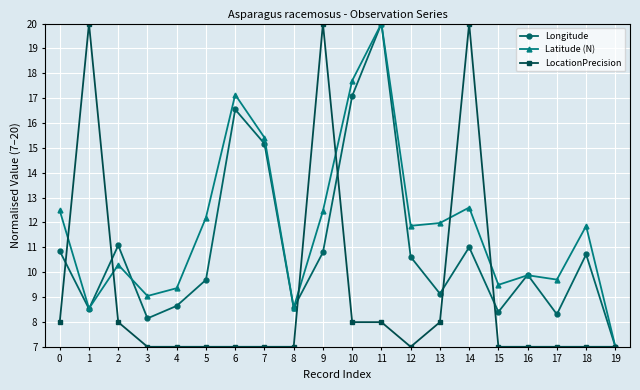

At which label does Latitude (N) reach its peak?

11